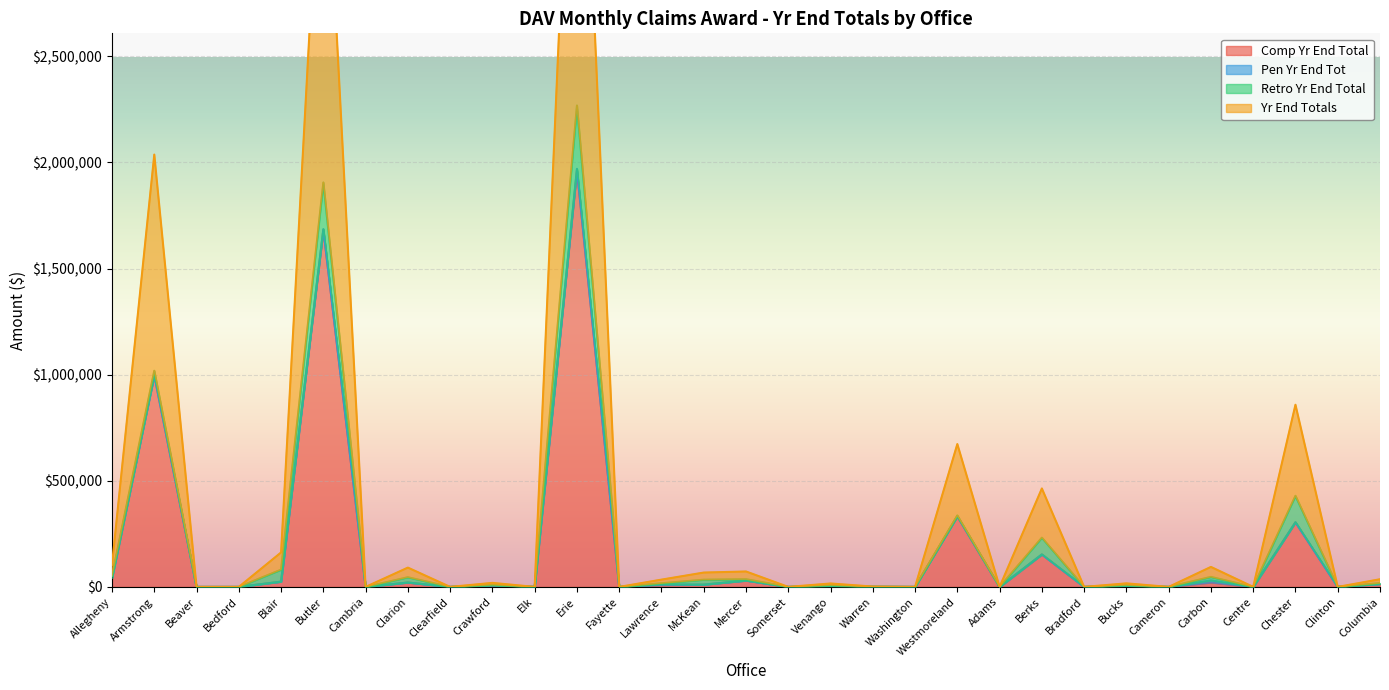

What is the difference between the maximum and minimum values in the Comp Yr End Total series?

1963559